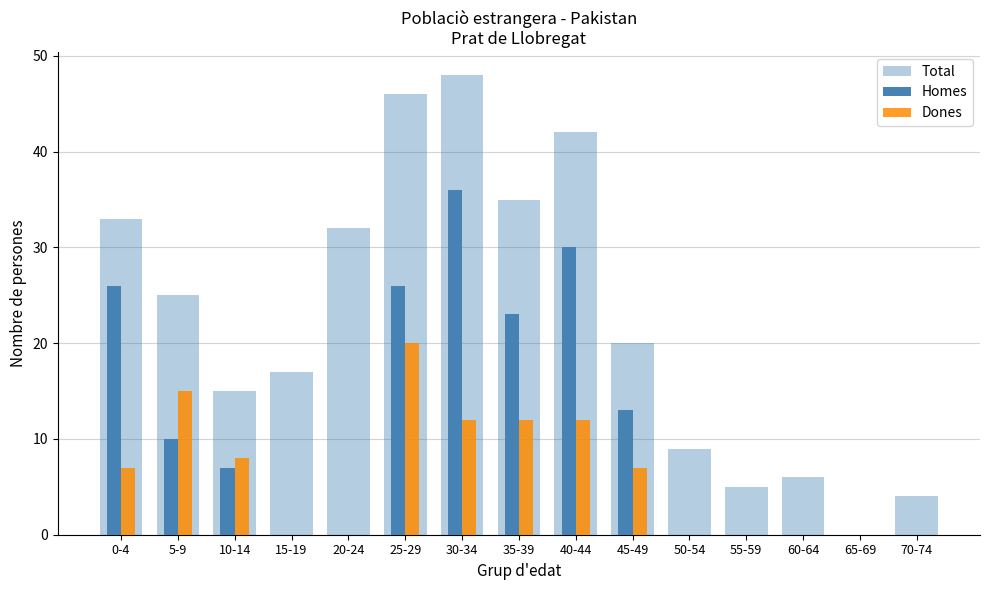

At which category does the chart reach its minimum across all series?

65-69